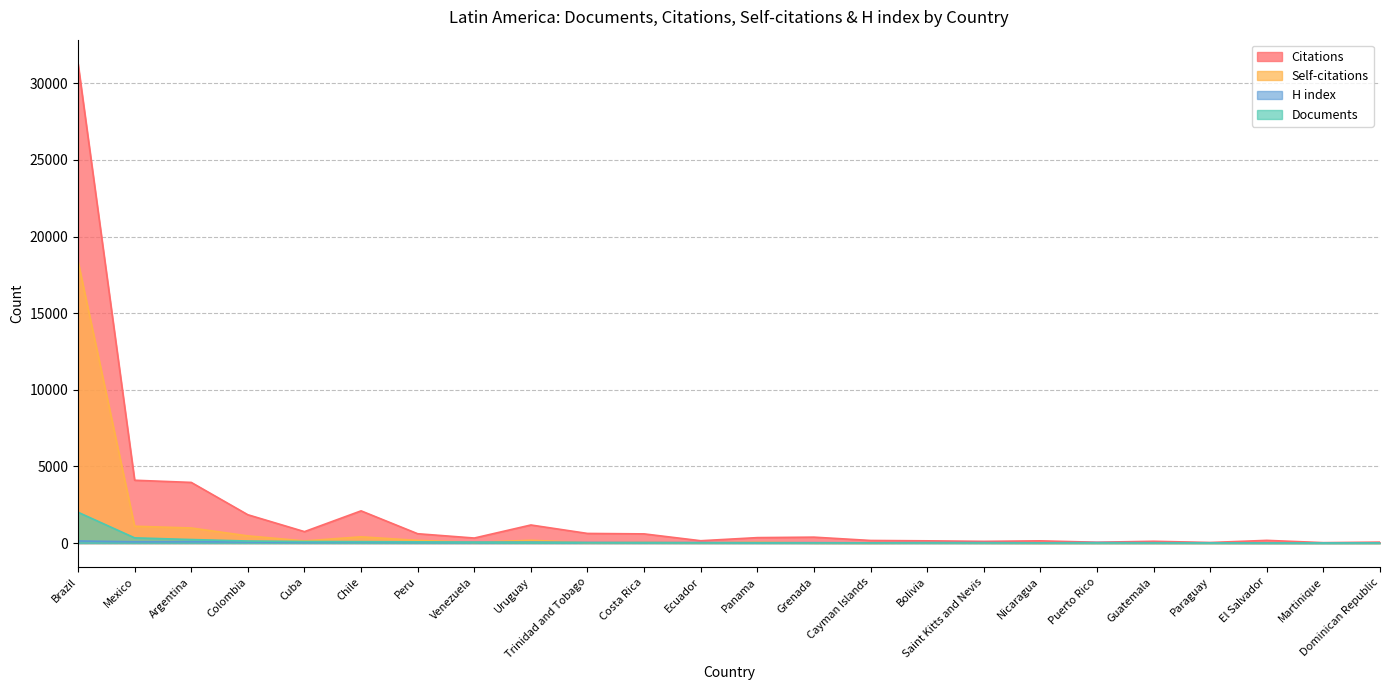

Reading right to left, what are all the values shown in this chart?

Citations: Dominican Republic=61	Martinique=27	El Salvador=175	Paraguay=36	Guatemala=116	Puerto Rico=53	Nicaragua=144	Saint Kitts and Nevis=111	Bolivia=145	Cayman Islands=168	Grenada=385	Panama=354	Ecuador=151	Costa Rica=598	Trinidad and Tobago=627	Uruguay=1179	Venezuela=327	Peru=608	Chile=2101	Cuba=745	Colombia=1847	Argentina=3957	Mexico=4099	Brazil=31288
Self-citations: Dominican Republic=0	Martinique=0	El Salvador=0	Paraguay=0	Guatemala=6	Puerto Rico=5	Nicaragua=1	Saint Kitts and Nevis=10	Bolivia=23	Cayman Islands=0	Grenada=6	Panama=56	Ecuador=17	Costa Rica=50	Trinidad and Tobago=24	Uruguay=182	Venezuela=46	Peru=173	Chile=406	Cuba=139	Colombia=468	Argentina=983	Mexico=1097	Brazil=18379
H index: Dominican Republic=14	Martinique=6	El Salvador=8	Paraguay=16	Guatemala=21	Puerto Rico=32	Nicaragua=15	Saint Kitts and Nevis=30	Bolivia=31	Cayman Islands=16	Grenada=24	Panama=27	Ecuador=33	Costa Rica=38	Trinidad and Tobago=38	Uruguay=56	Venezuela=47	Peru=45	Chile=57	Cuba=42	Colombia=66	Argentina=88	Mexico=83	Brazil=135
Documents: Dominican Republic=1	Martinique=1	El Salvador=2	Paraguay=3	Guatemala=4	Puerto Rico=4	Nicaragua=5	Saint Kitts and Nevis=7	Bolivia=8	Cayman Islands=9	Grenada=9	Panama=9	Ecuador=11	Costa Rica=16	Trinidad and Tobago=21	Uruguay=46	Venezuela=57	Peru=79	Chile=92	Cuba=100	Colombia=132	Argentina=229	Mexico=339	Brazil=2010